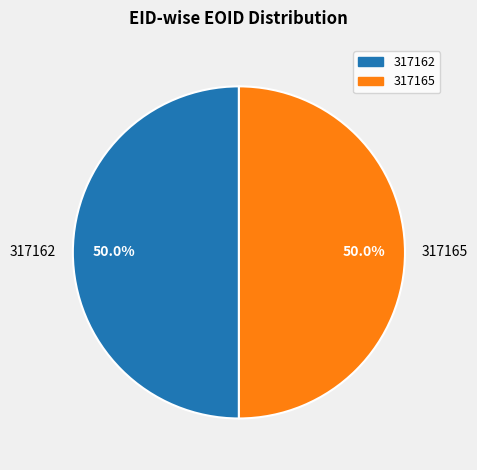

What is the ratio of the value at 317162 to the value at 317165?

1.0